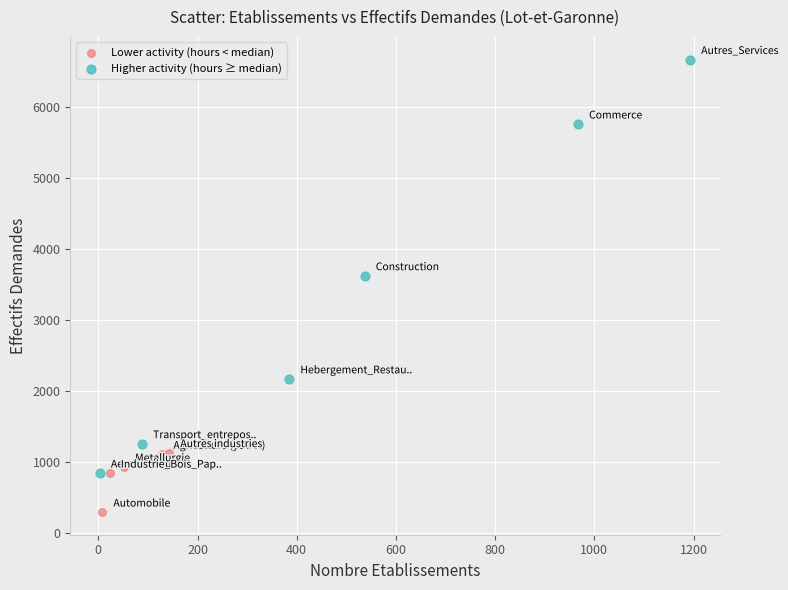

Which series has the widest spread of Y values?

Higher activity (hours ≥ median)